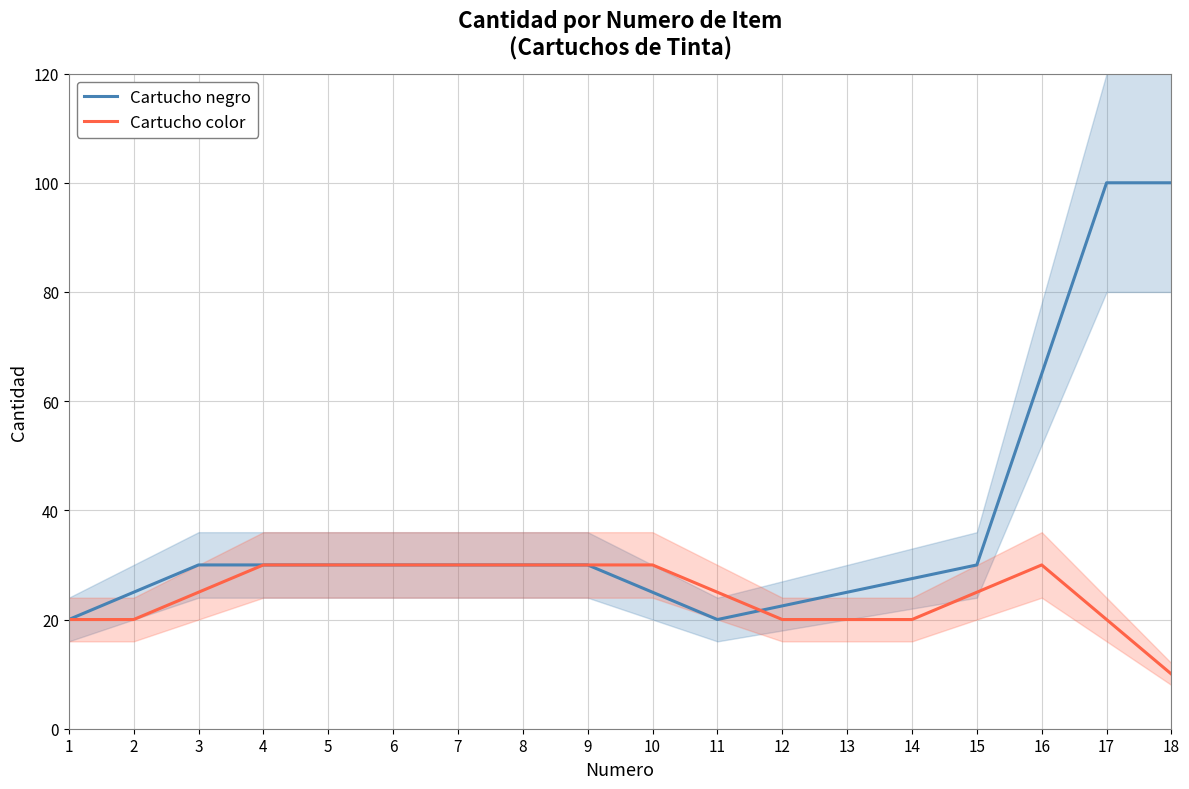

Between which two adjacent categories do Cartucho negro and Cartucho color first intersect?

11 and 12